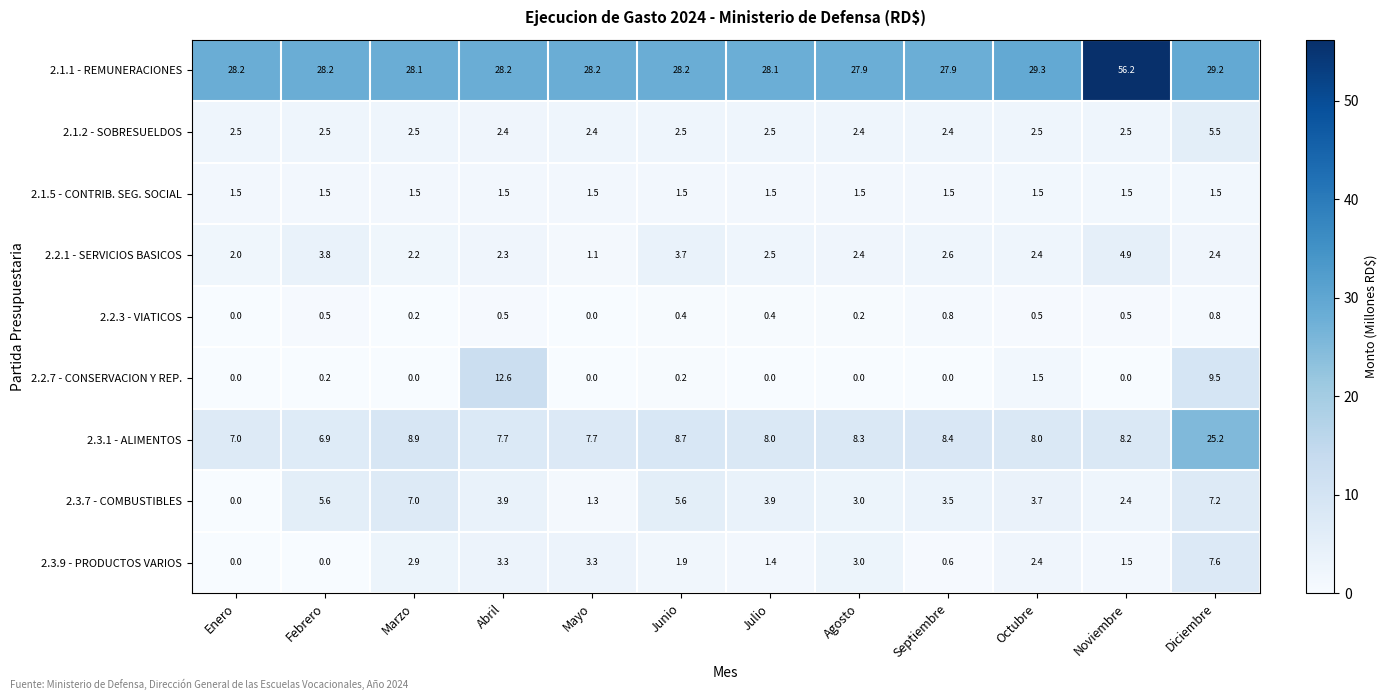

What is the difference between the second highest and minimum values in the 2.3.9 - PRODUCTOS VARIOS series?

3.3